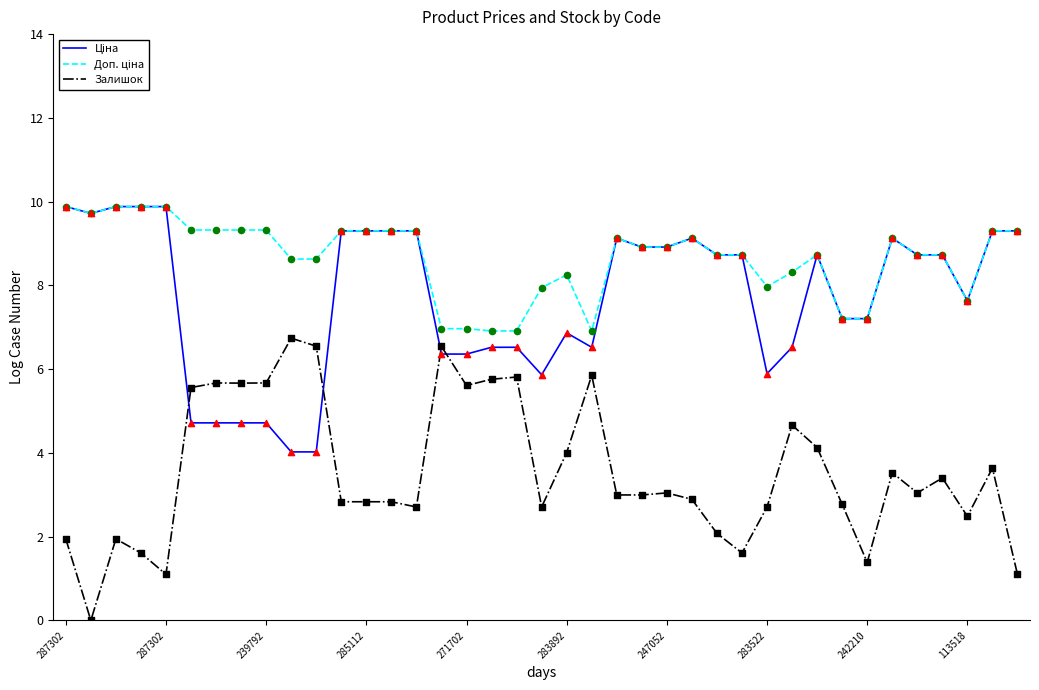

What is the maximum value shown in the chart?

9.9